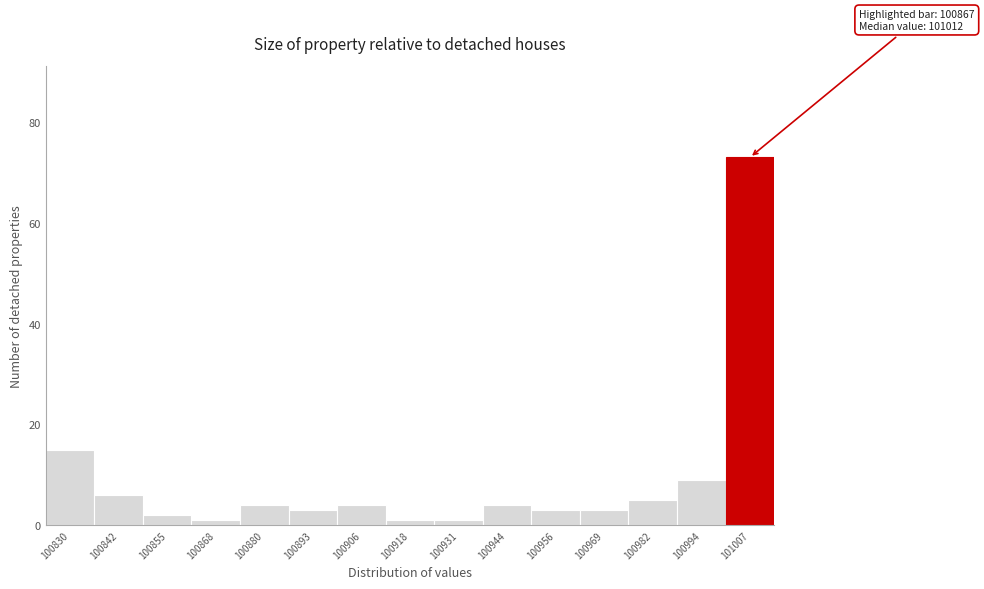

Reading left to right, extract all data points from this chart.

100830=15	100842=6	100855=2	100868=1	100880=4	100893=3	100906=4	100918=1	100931=1	100944=4	100956=3	100969=3	100982=5	100994=9	101007=73